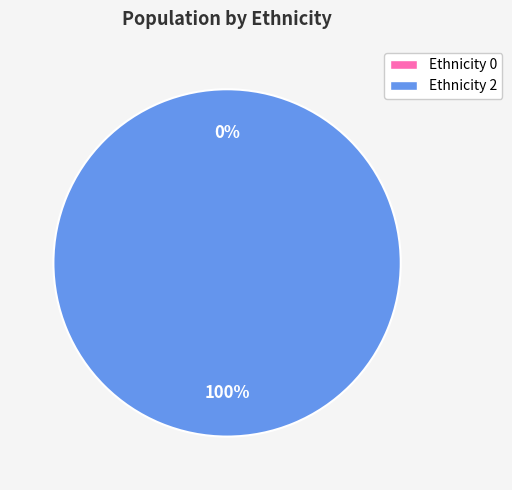

The #2 (Ethnicity: 2) slice represents 100% of the pie. True or false?

True